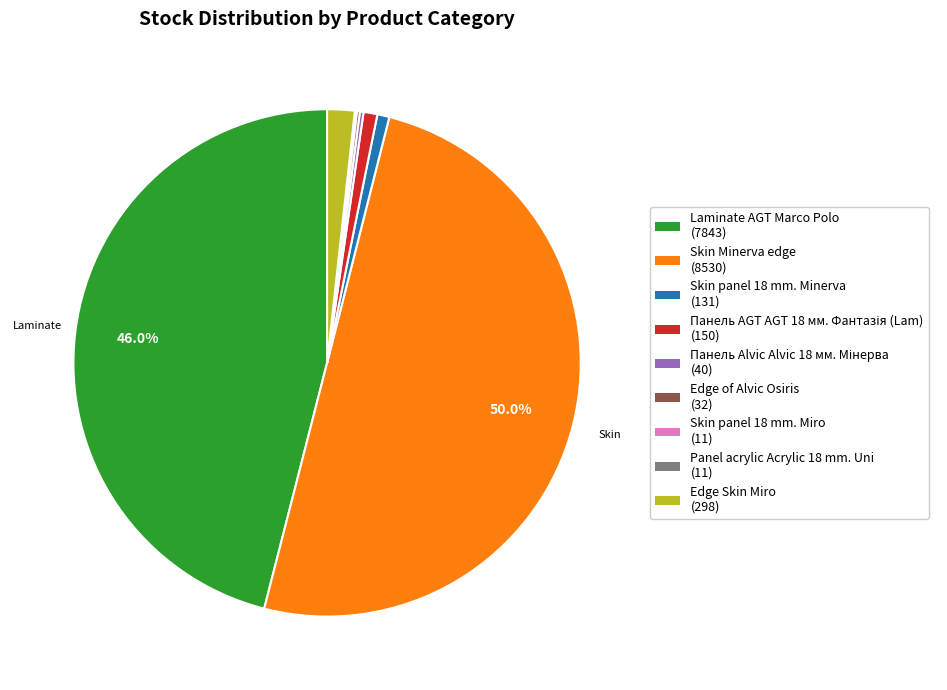

True or false: Skin Minerva edge accounts for 50% of the total.

True